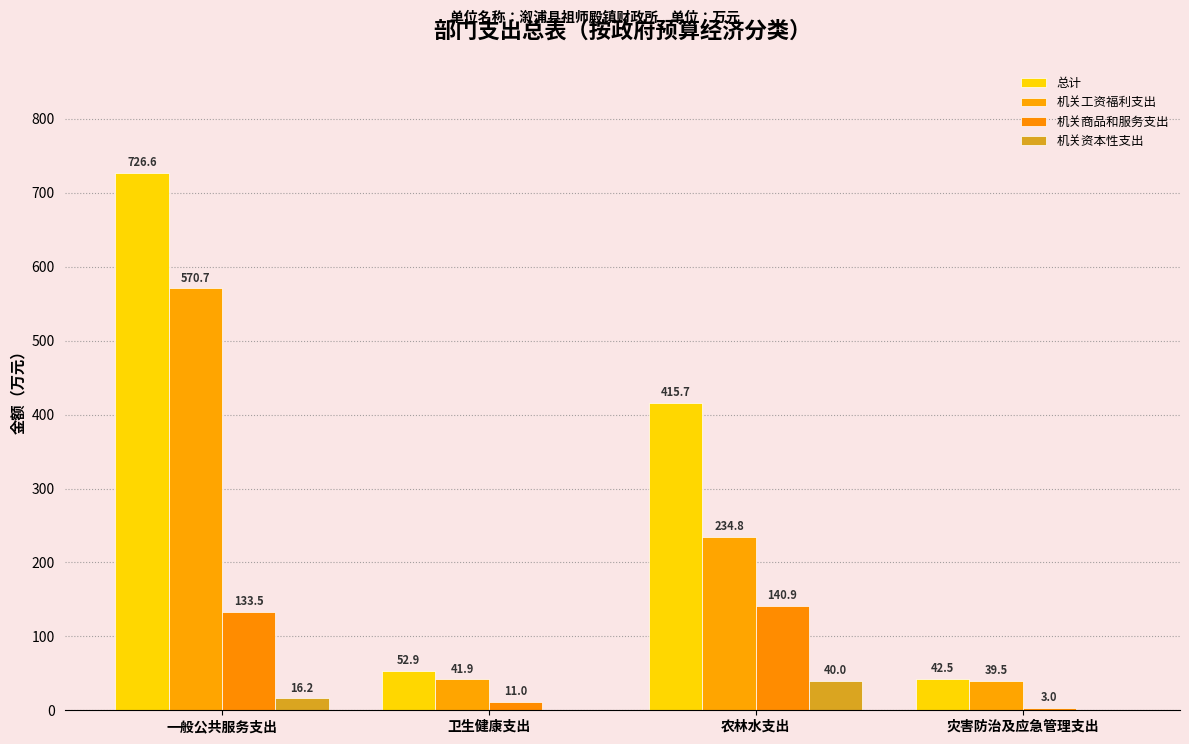

List the series in order of their overall mean, highest first.

总计, 机关工资福利支出, 机关商品和服务支出, 机关资本性支出